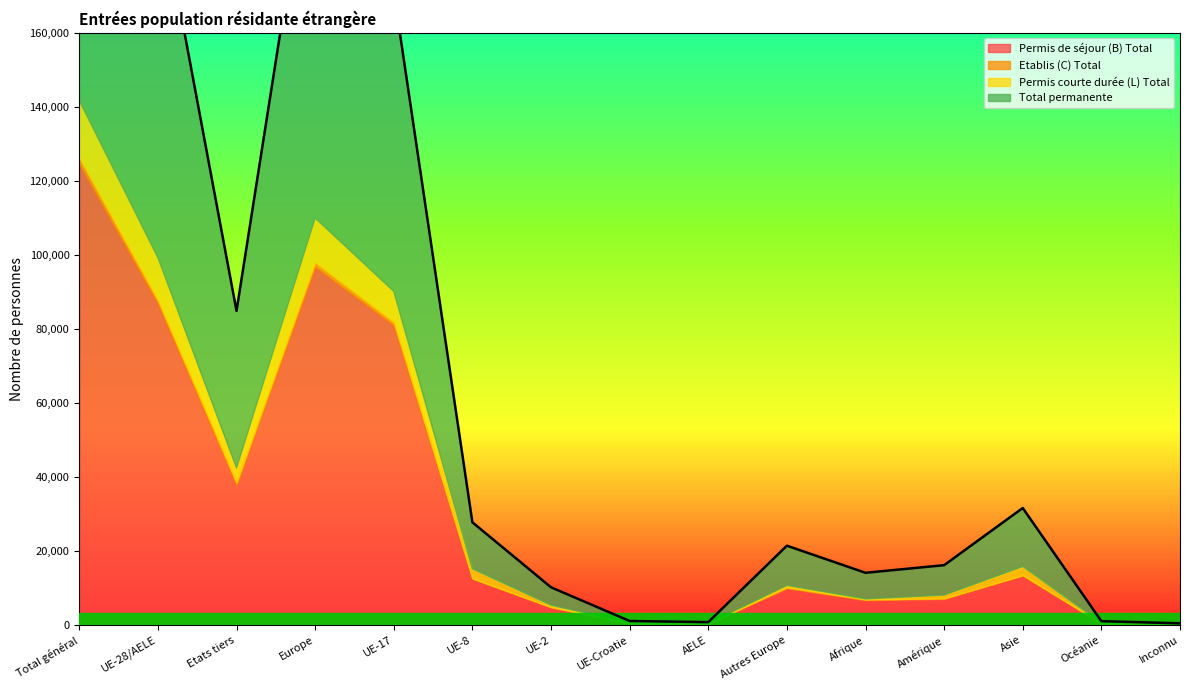

Reading left to right, what are all the values shown in this chart?

Permis de séjour (B) Total: Total général=124576	UE-28/AELE=86797	Etats tiers=37779	Europe=96759	UE-17=80948	UE-8=12574	UE-2=4831	UE-Croatie=512	AELE=381	Autres Europe=9962	Afrique=6734	Amérique=7076	Asie=13365	Océanie=439	Inconnu=203
Etablis (C) Total: Total général=1738	UE-28/AELE=1015	Etats tiers=723	Europe=1244	UE-17=948	UE-8=34	UE-2=13	UE-Croatie=13	AELE=7	Autres Europe=229	Afrique=193	Amérique=144	Asie=128	Océanie=1	Inconnu=28
Permis courte durée (L) Total: Total général=15370	UE-28/AELE=11434	Etats tiers=3936	Europe=11963	UE-17=8251	UE-8=2581	UE-2=527	UE-Croatie=61	AELE=14	Autres Europe=529	Afrique=134	Amérique=868	Asie=2319	Océanie=84	Inconnu=2
Total permanente: Total général=141684	UE-28/AELE=99246	Etats tiers=42438	Europe=109966	UE-17=80948	UE-8=12574	UE-2=4831	UE-Croatie=512	AELE=381	Autres Europe=10720	Afrique=7061	Amérique=8088	Asie=15812	Océanie=524	Inconnu=233